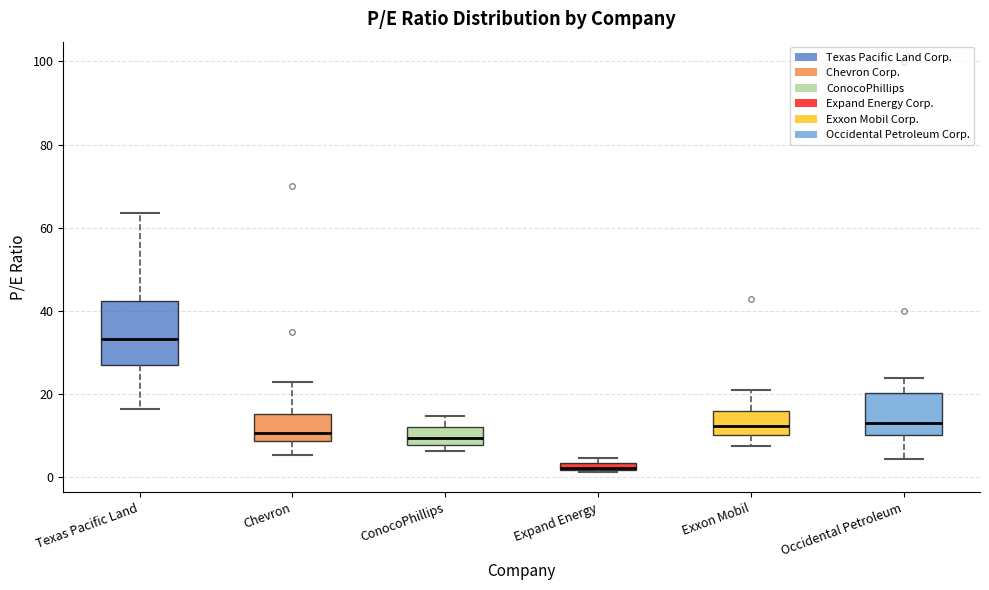

Which box's median line is the highest?

Texas Pacific Land